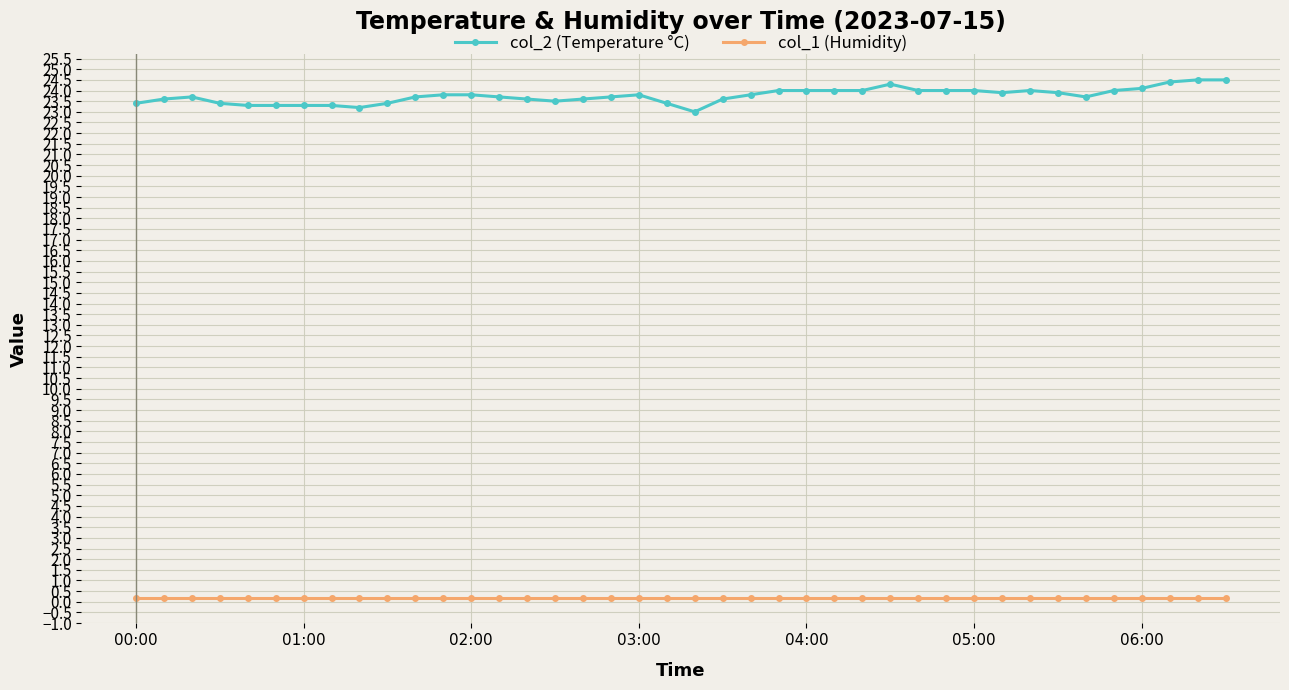

What are all the series names shown in the legend?

col_2 (Temperature °C), col_1 (Humidity)